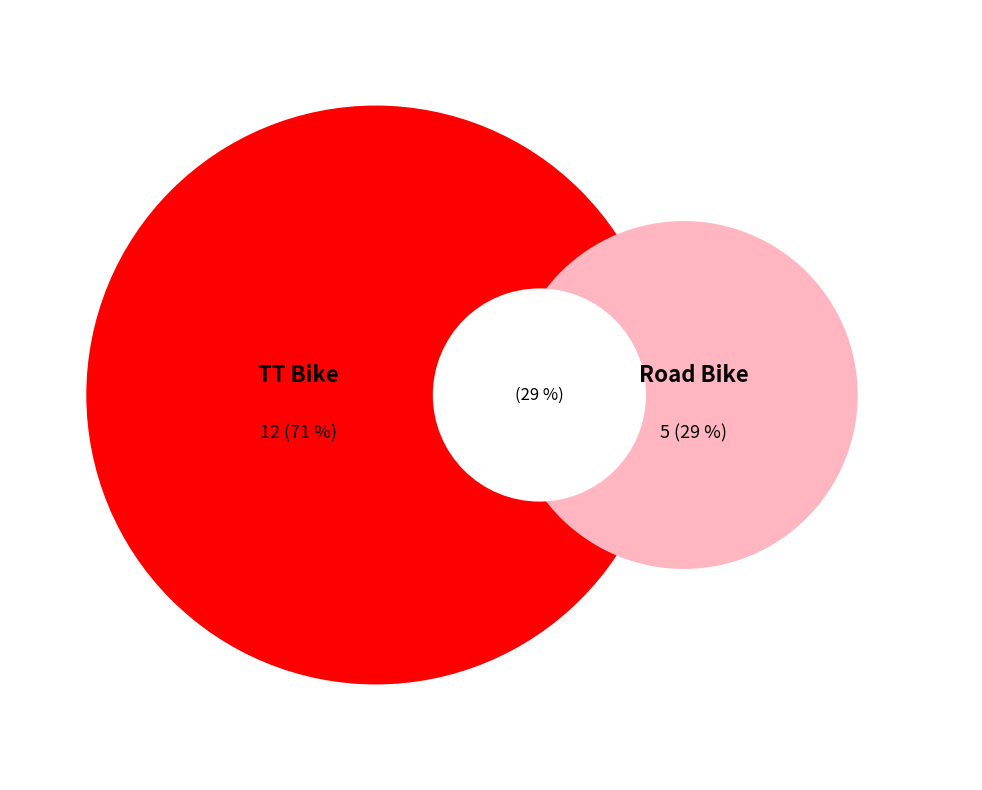

What percentage is the Road Bike slice, to the nearest percent?

29%